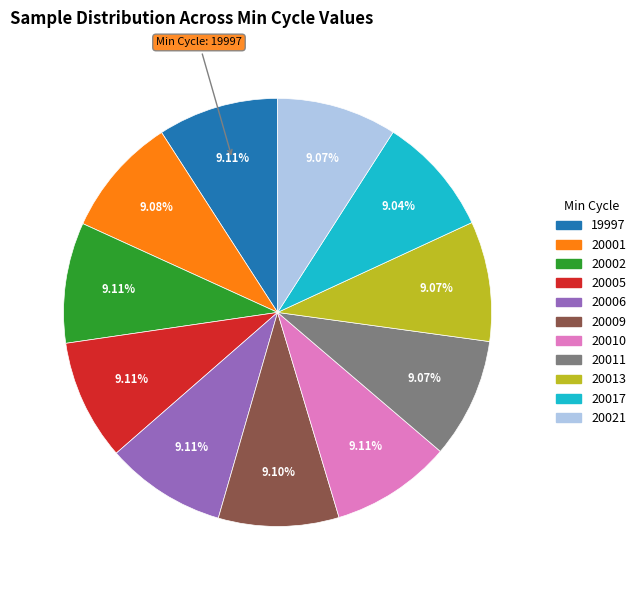

Is there any slice that represents more than half of the pie?

No